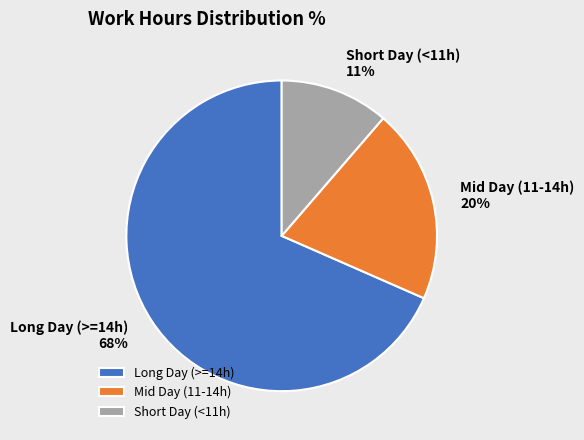

Which slice is the smallest?

Short Day (<11h)